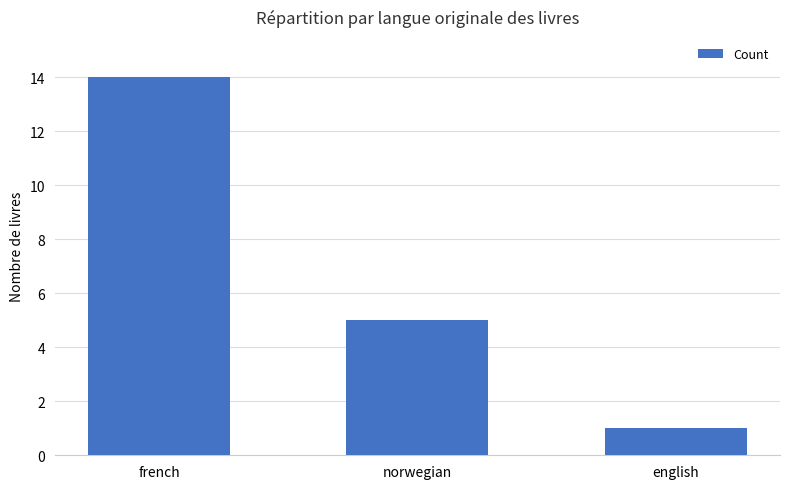

Rank the categories by value from highest to lowest.

french, norwegian, english